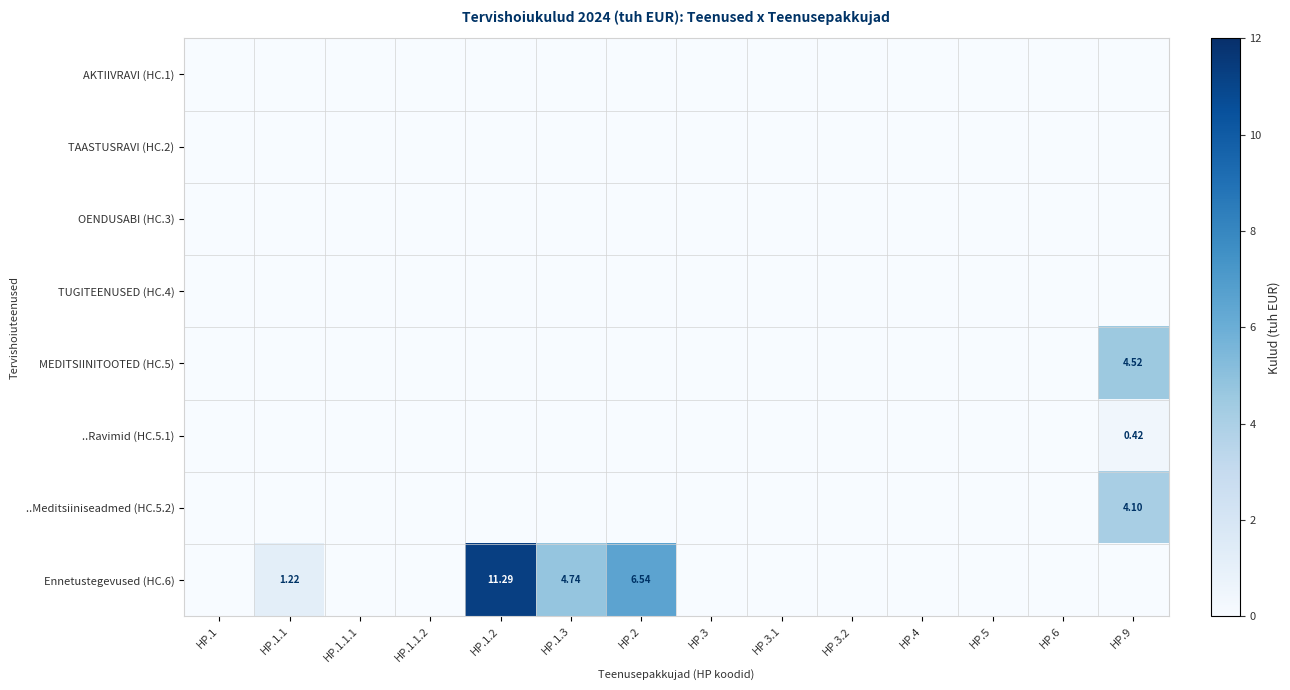

The TUGITEENUSED (HC.4) series shows 0.0 at HP.2. True or false?

True